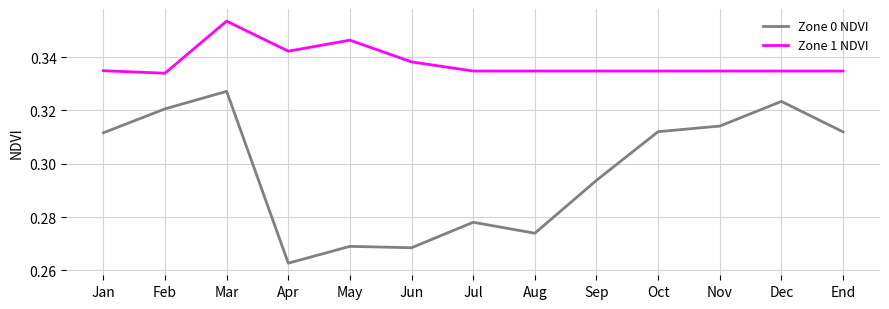

What are all the series names shown in the legend?

Zone 0 NDVI, Zone 1 NDVI